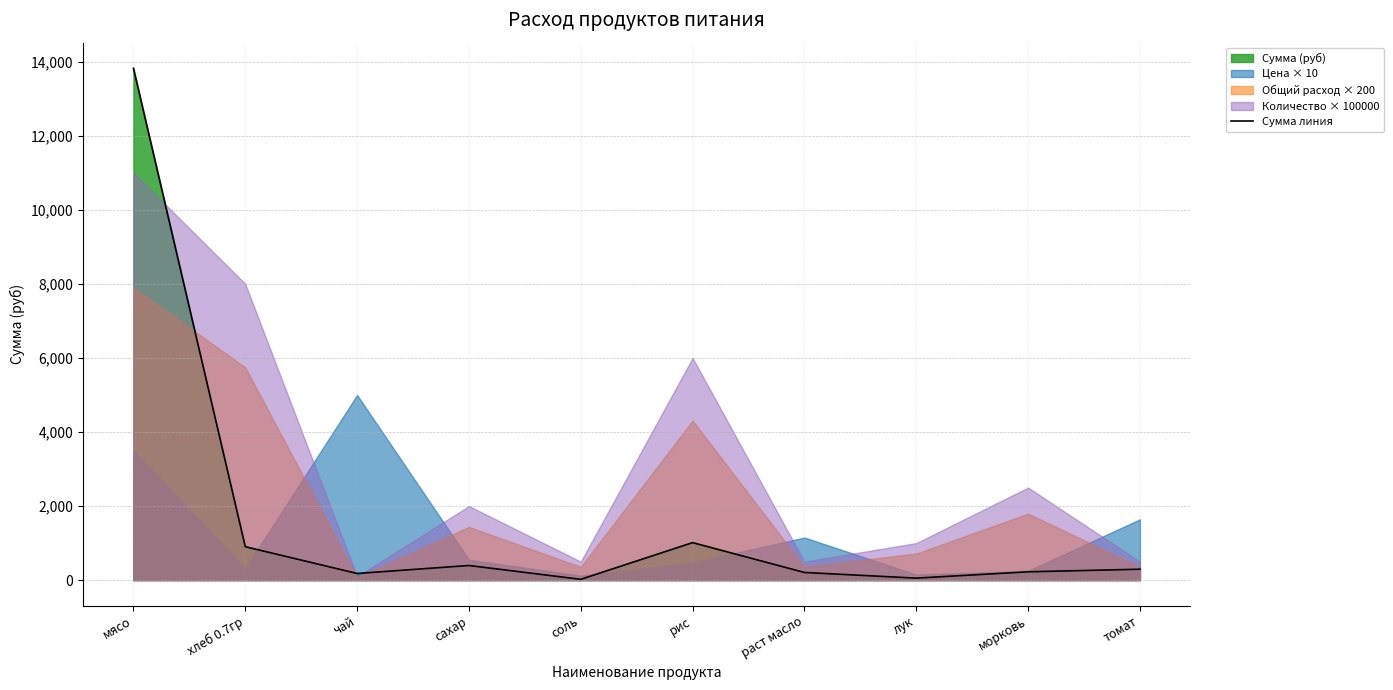

Reading left to right, what are all the values shown in this chart?

13821.5	902.7	179.5	394.9	21.5	1012.4	206.4	53.9	224.4	294.9